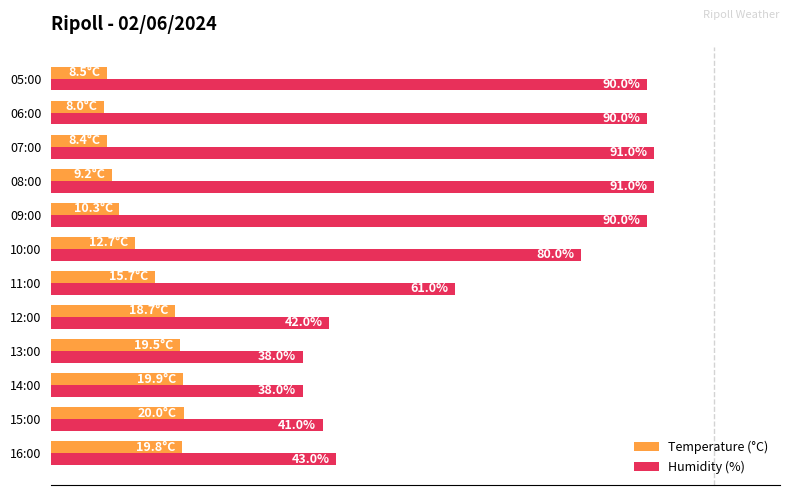

Between 14:00 and 09:00, which series saw the biggest shift?

Humidity (%)